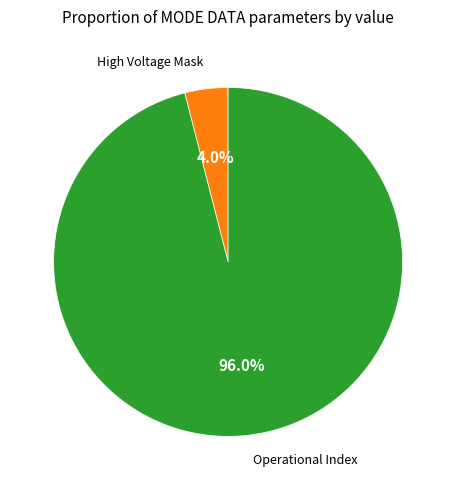

Is there a majority slice in this chart?

Yes